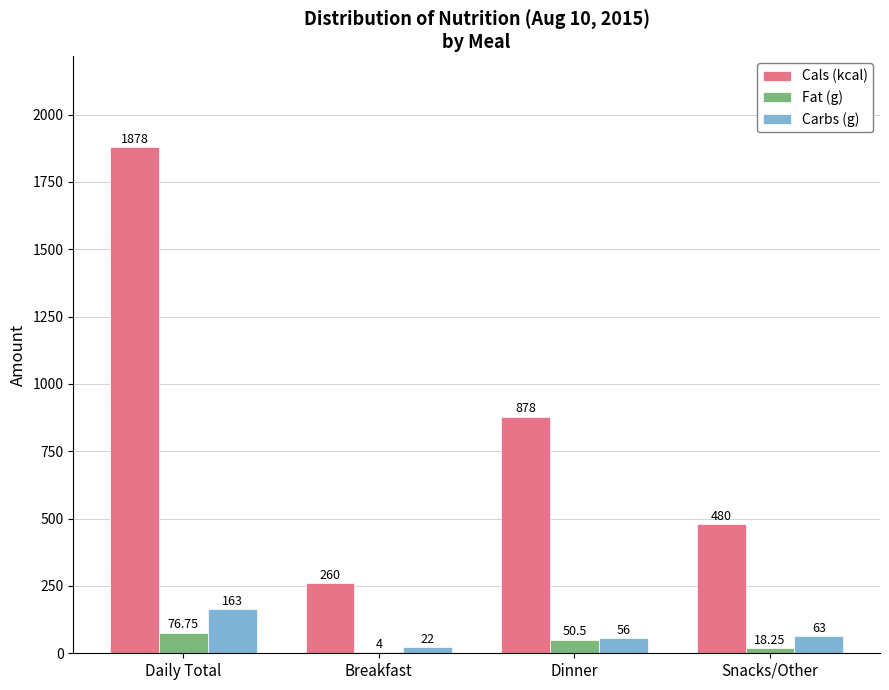

Which series has the largest total across all categories?

Cals (kcal)